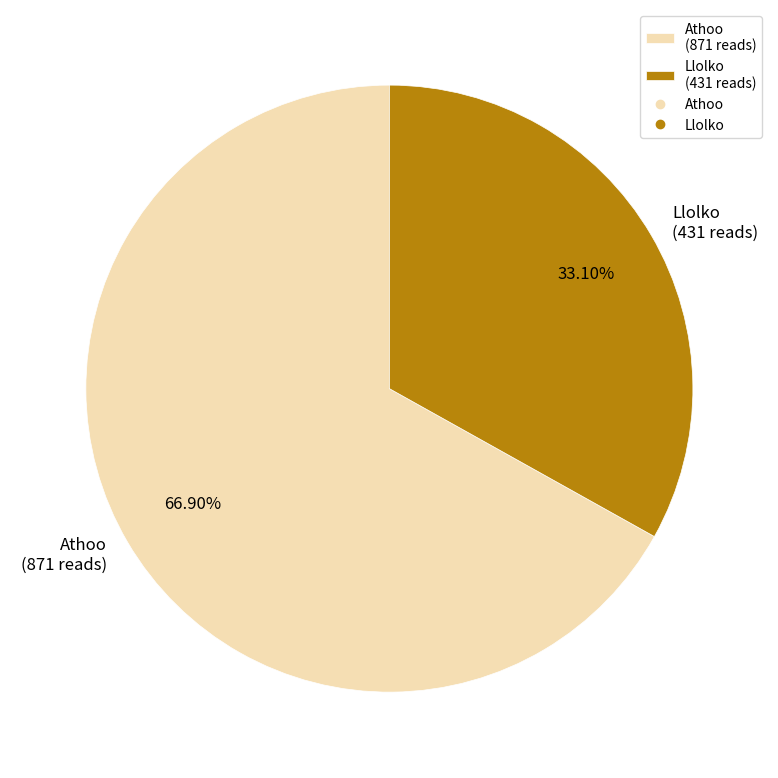

The Athoo slice represents 67% of the pie. True or false?

True